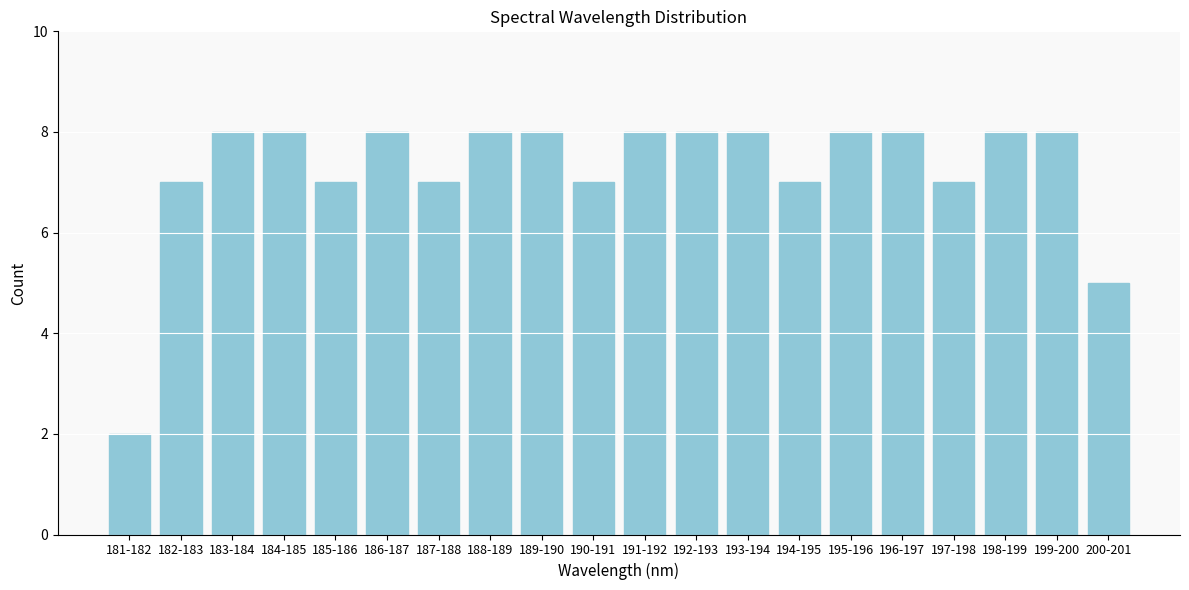

Reading left to right, extract all data points from this chart.

2	7	8	8	7	8	7	8	8	7	8	8	8	7	8	8	7	8	8	5